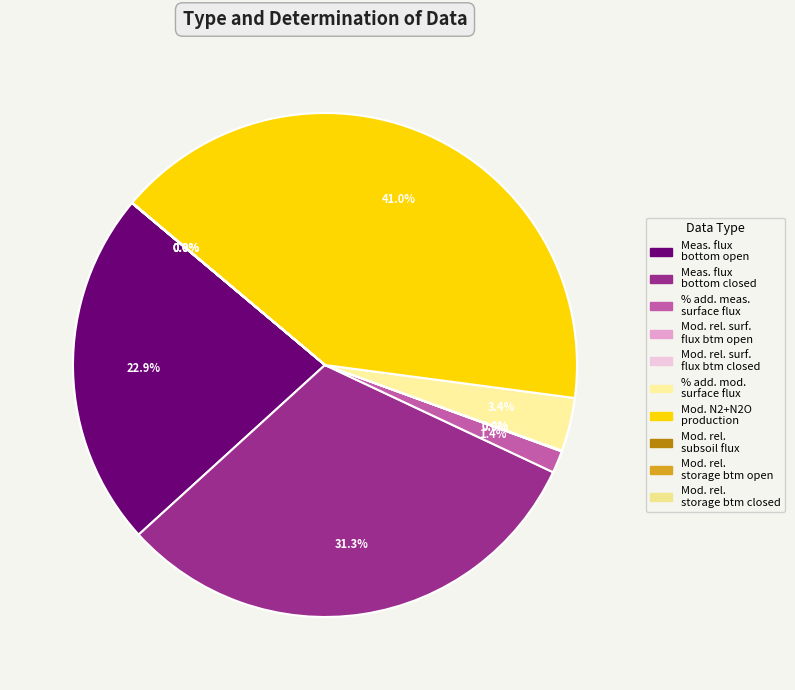

Which slice is the largest?

Modelled N2+N2O production